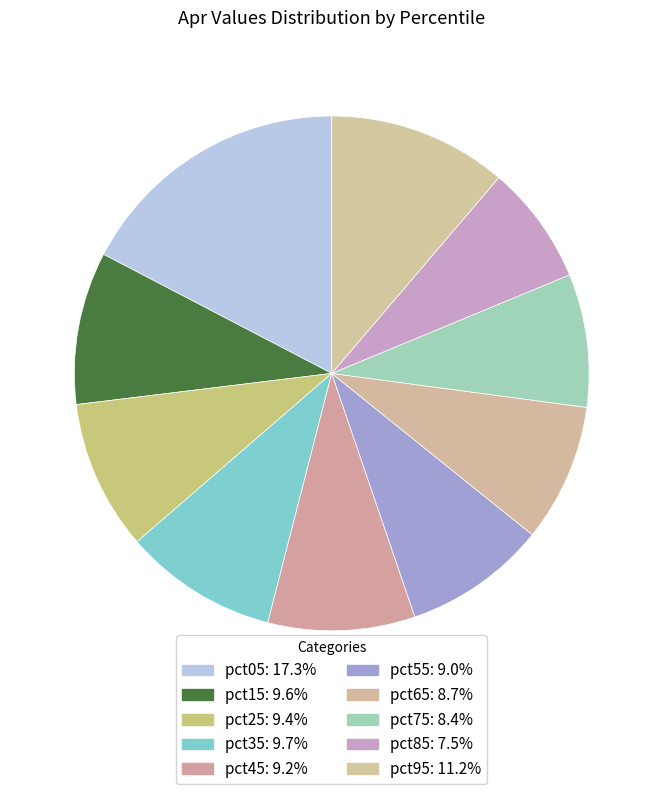

Does pct45 account for over 50% of the chart?

No